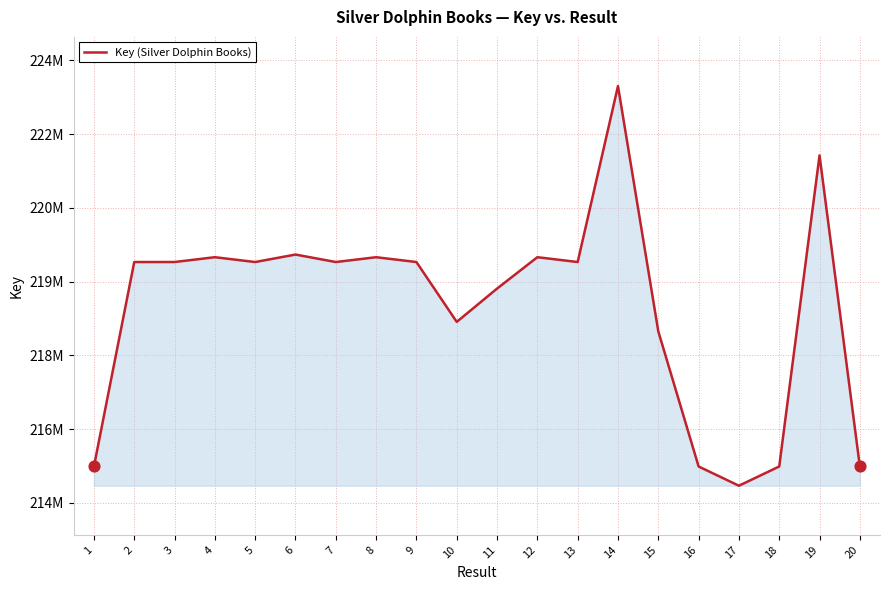

What is the change in value from 7 to 11?

-540129